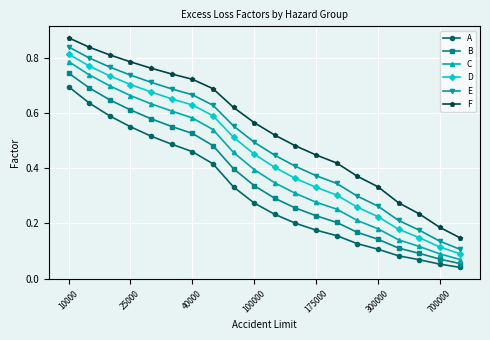

What is the sum of all D values?

8.9